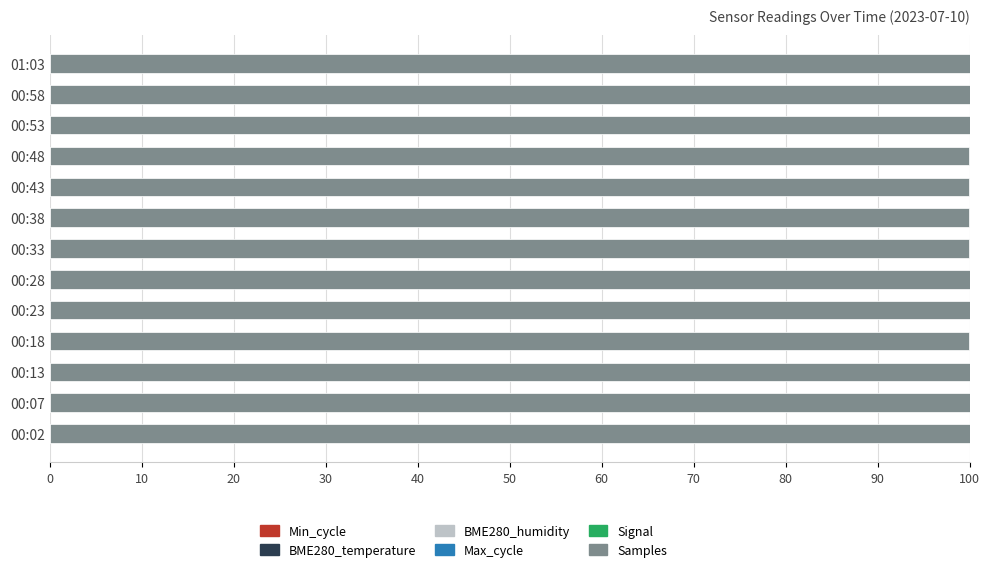

True or false: Min_cycle has a value of 0.0 at 20.

False